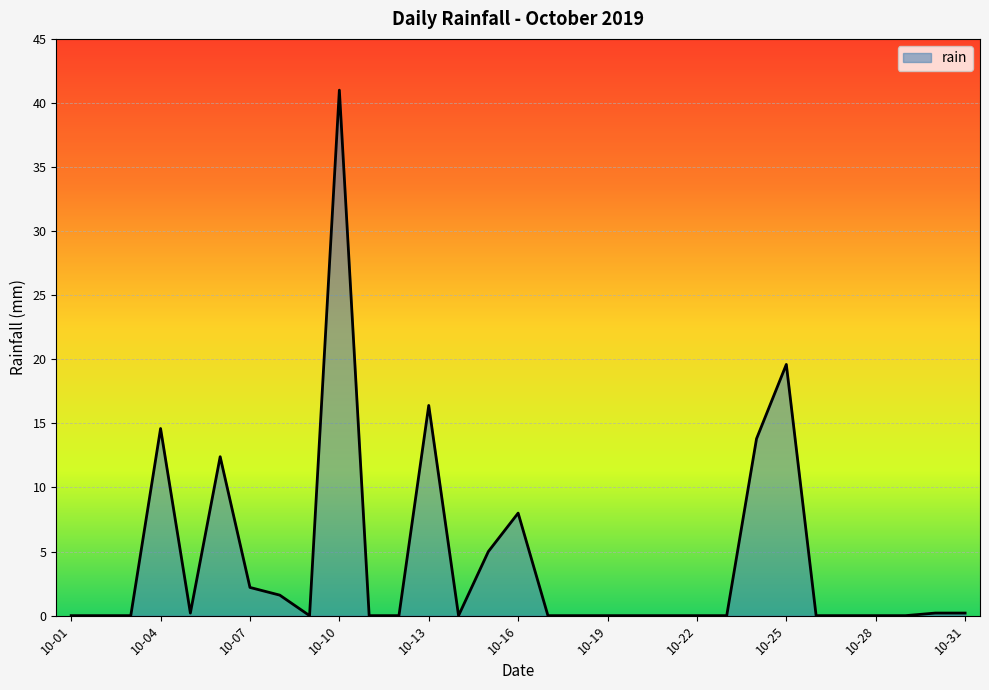

What is the difference between the maximum and minimum values?

41.0